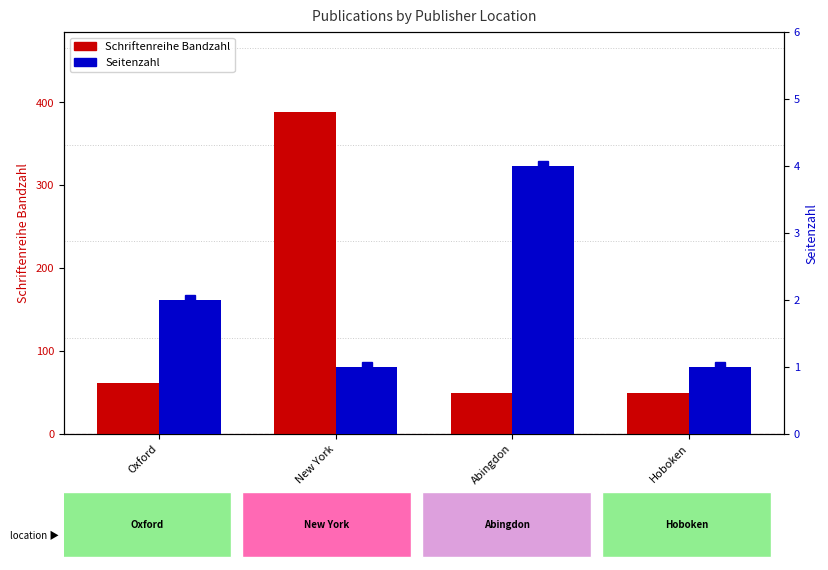

What is the spread (max minus min) of values at Oxford?

59